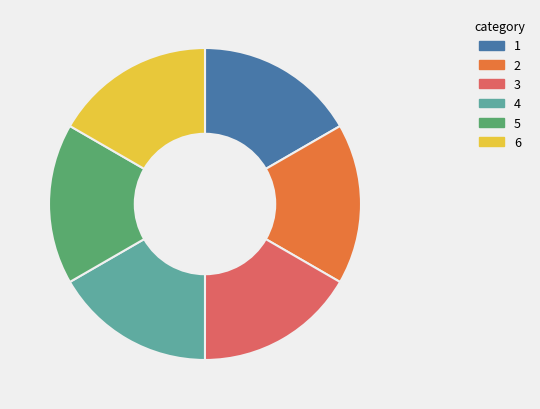

True or false: 3 accounts for 17% of the total.

True